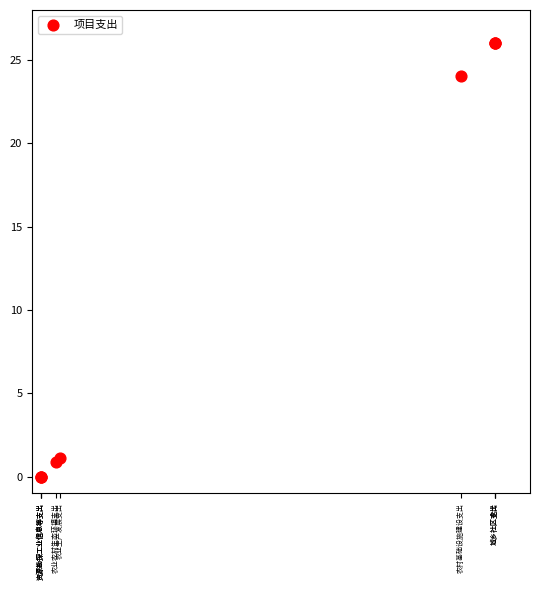

What Y value in the scatter plot is closest to 13?

24.0